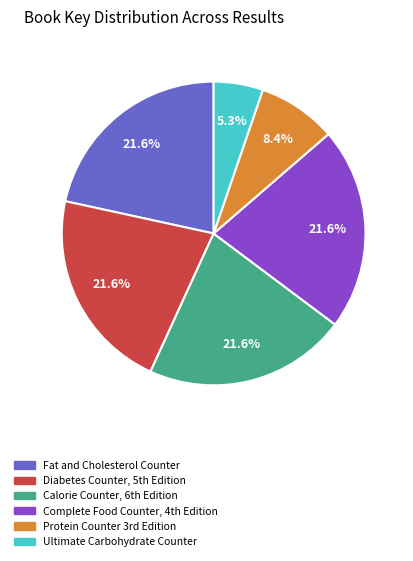

Count the number of slices in the pie.

6